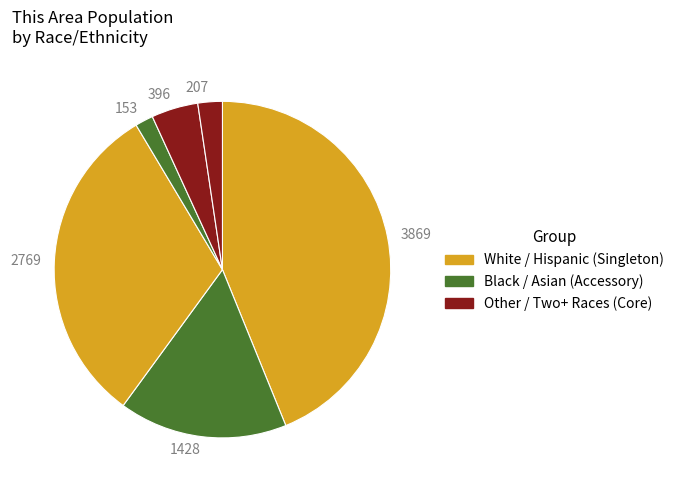

How many segments does this pie chart have?

6